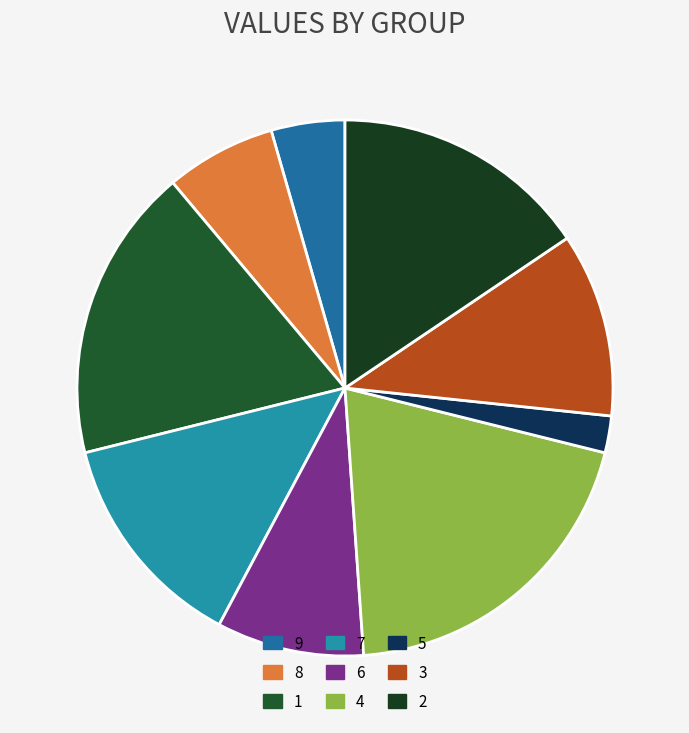

Does 3 represent more than half of the total?

No